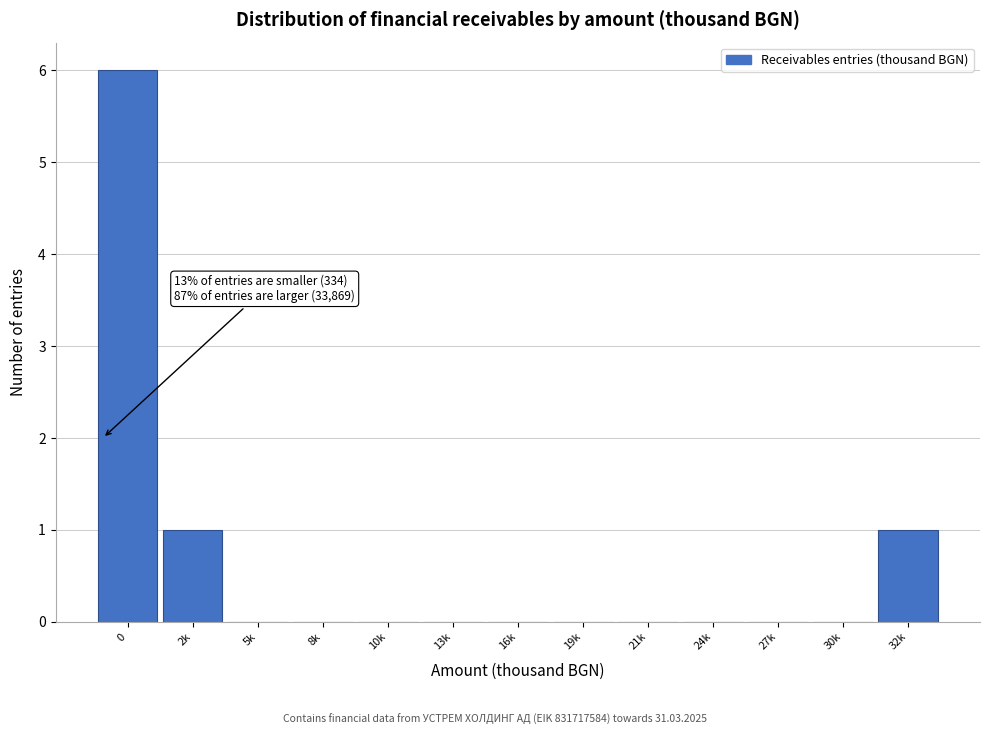

Reading left to right, transcribe all the data shown in this chart.

0=6	2k=1	5k=0	8k=0	10k=0	13k=0	16k=0	19k=0	21k=0	24k=0	27k=0	30k=0	32k=1